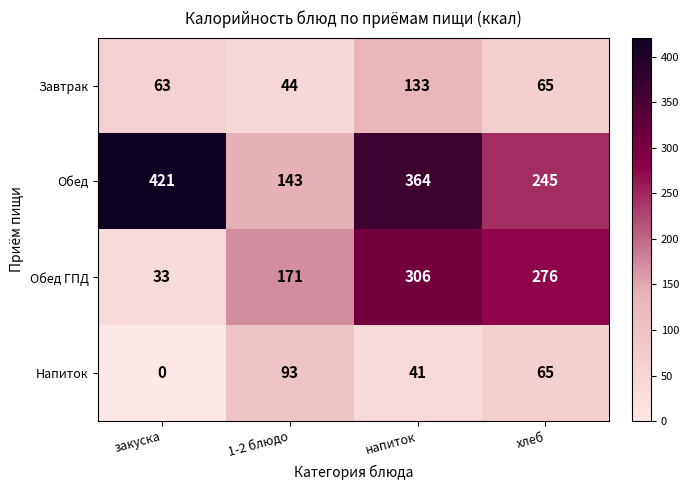

The Напиток series shows 103 at хлеб. True or false?

False